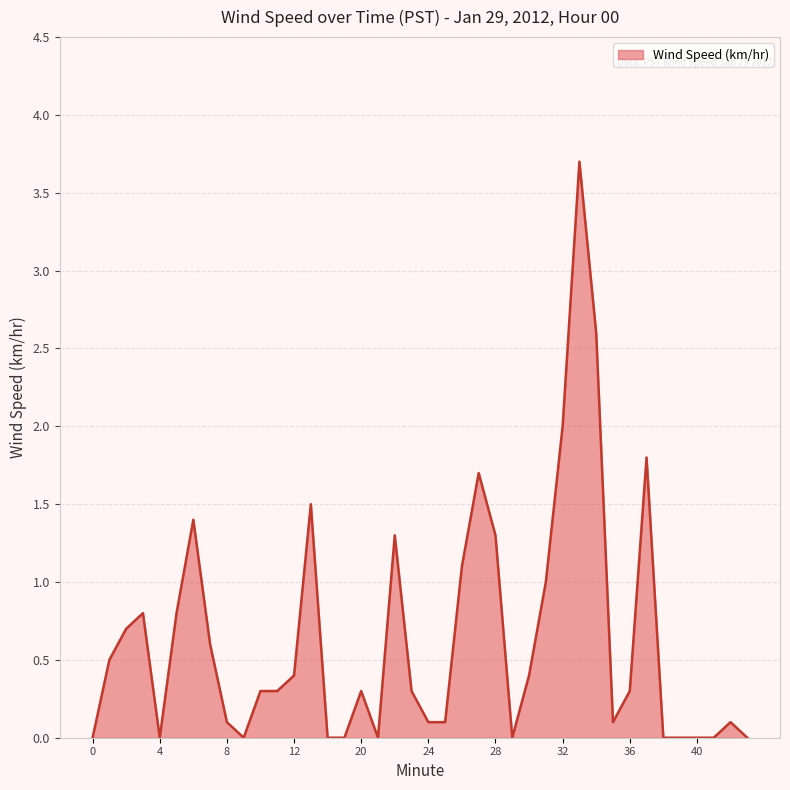

What is the difference between the maximum and minimum values?

3.7